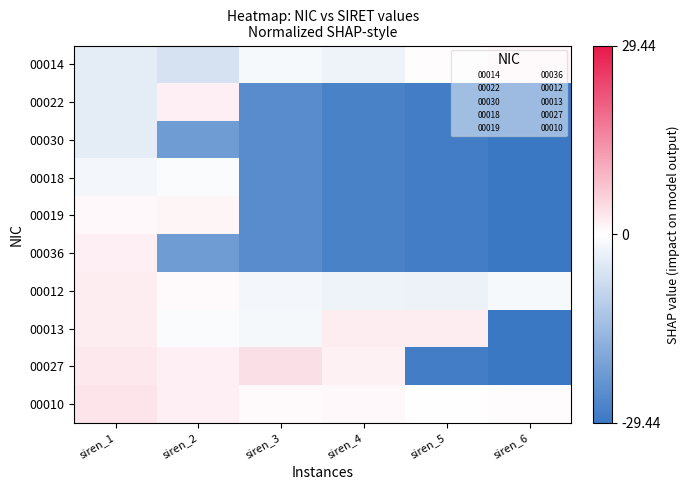

Reading left to right, extract all data points from this chart.

00014: siren_1=-4.0	siren_2=-6.0	siren_3=-1.3	siren_4=-2.4	siren_5=0.3	siren_6=1.0
00022: siren_1=-4.0	siren_2=1.9	siren_3=-25.1	siren_4=-27.0	siren_5=-28.2	siren_6=-29.4
00030: siren_1=-4.0	siren_2=-21.5	siren_3=-25.1	siren_4=-27.0	siren_5=-28.2	siren_6=-29.4
00018: siren_1=-1.6	siren_2=-0.9	siren_3=-25.1	siren_4=-27.0	siren_5=-28.2	siren_6=-29.4
00019: siren_1=0.7	siren_2=1.3	siren_3=-25.1	siren_4=-27.0	siren_5=-28.2	siren_6=-29.4
00036: siren_1=2.0	siren_2=-21.5	siren_3=-25.1	siren_4=-27.0	siren_5=-28.2	siren_6=-29.4
00012: siren_1=2.2	siren_2=0.5	siren_3=-1.7	siren_4=-2.3	siren_5=-2.6	siren_6=-1.3
00013: siren_1=2.2	siren_2=-0.9	siren_3=-1.5	siren_4=2.2	siren_5=2.5	siren_6=-29.4
00027: siren_1=3.0	siren_2=2.0	siren_3=4.0	siren_4=1.6	siren_5=-28.2	siren_6=-29.4
00010: siren_1=3.3	siren_2=2.0	siren_3=0.5	siren_4=0.9	siren_5=-0.1	siren_6=0.3